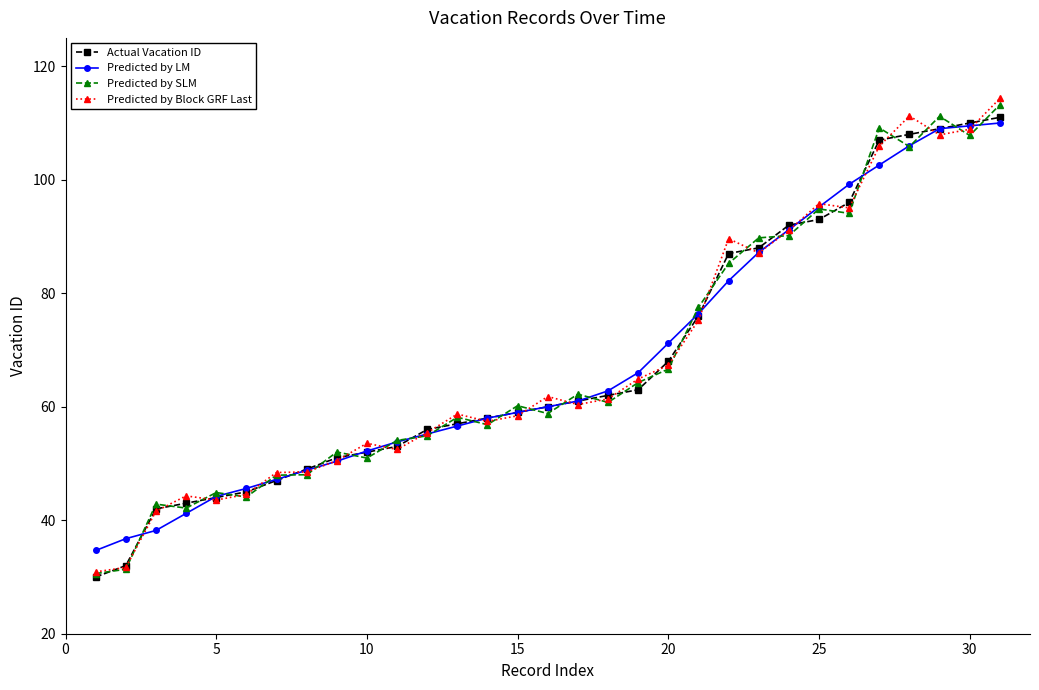

True or false: Predicted by Block GRF Last has more than 1 points higher than both neighbors.

True